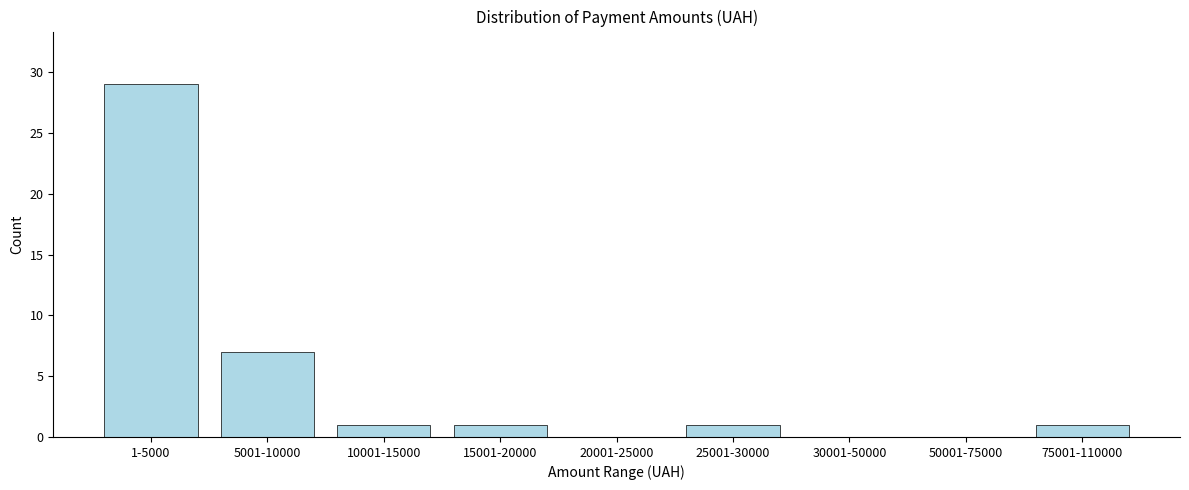

Reading right to left, transcribe all the data shown in this chart.

75001-110000=1	50001-75000=0	30001-50000=0	25001-30000=1	20001-25000=0	15001-20000=1	10001-15000=1	5001-10000=7	1-5000=29